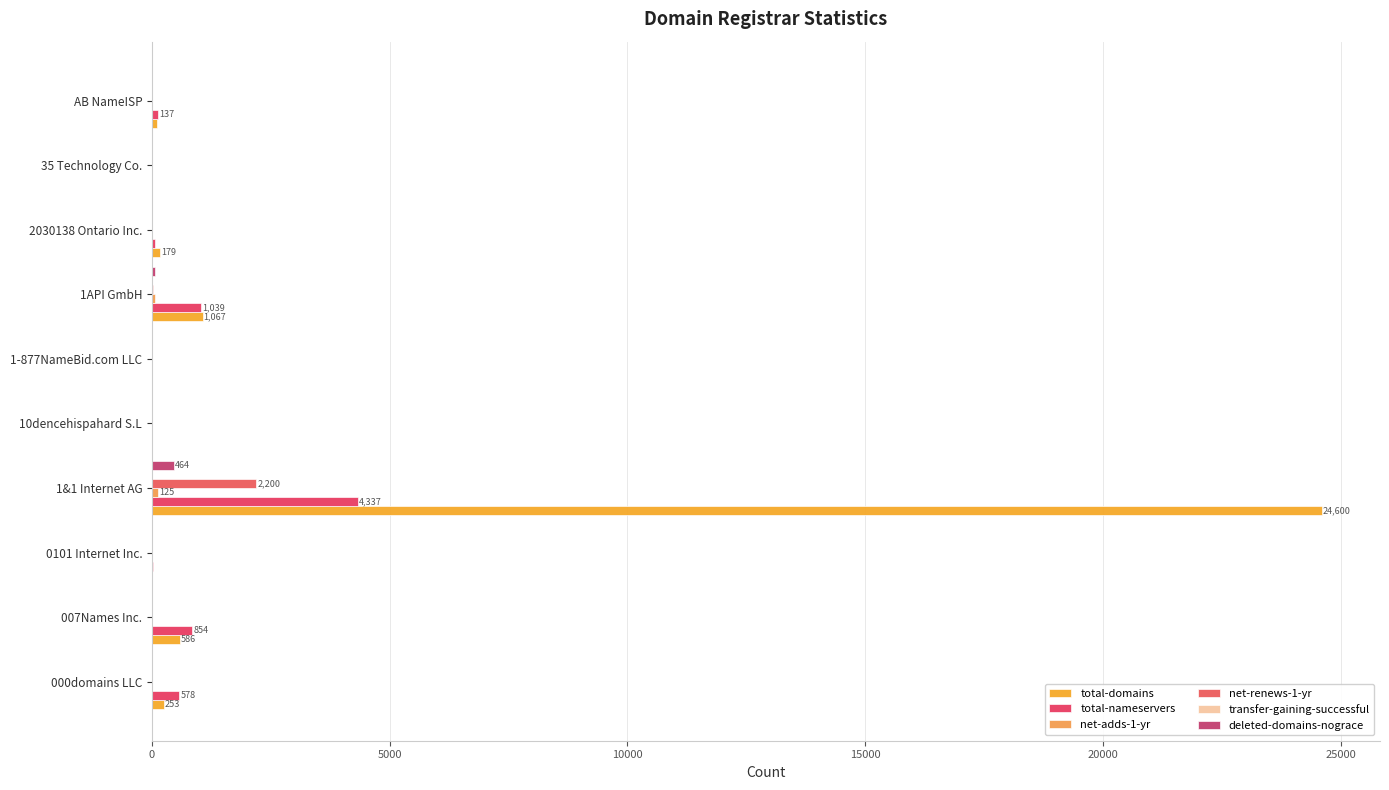

Count the number of data series in this chart.

6